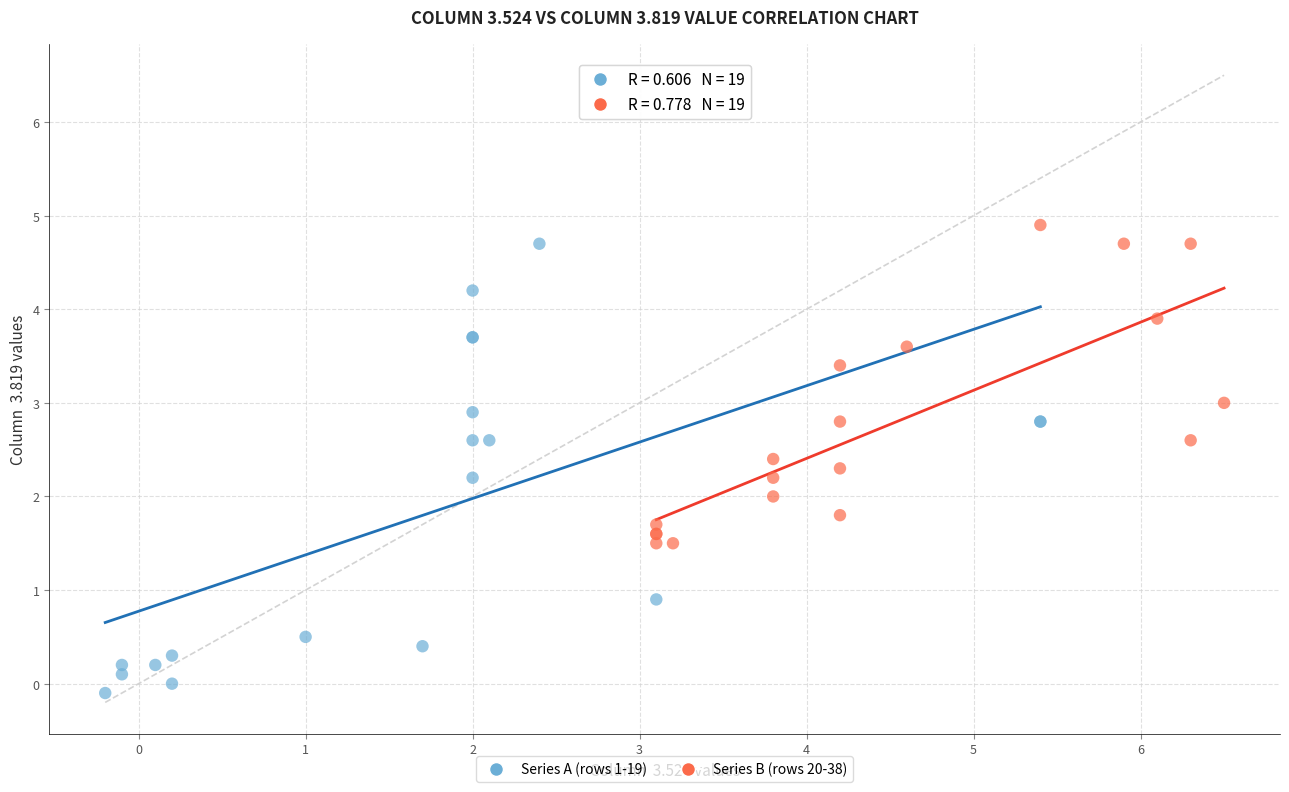

Which series reaches the maximum Y coordinate?

Series B (rows 20-38)